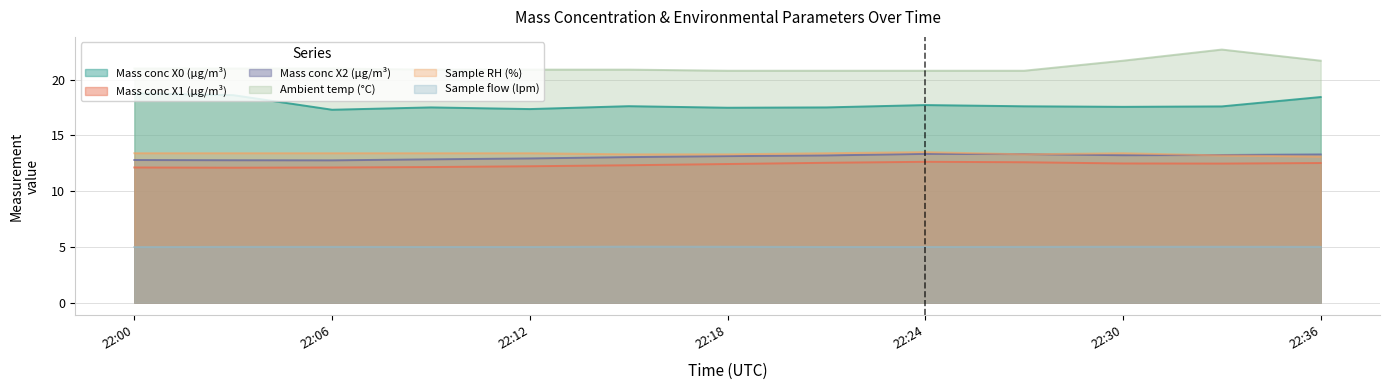

Which series has the largest total across all categories?

Ambient temp (°C)